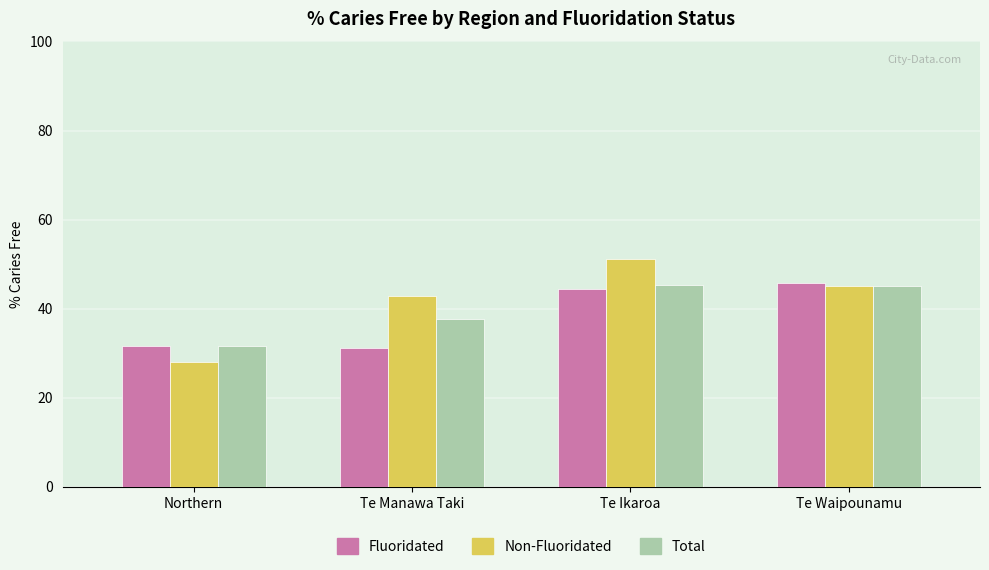

Which category has the lowest value across all series?

Northern